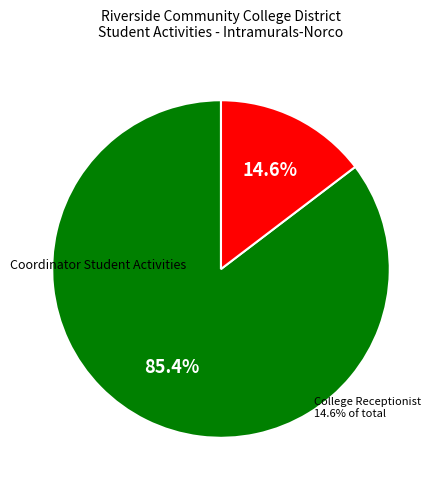

To the nearest percent, what is the difference between the largest and smallest slice percentages?

71%